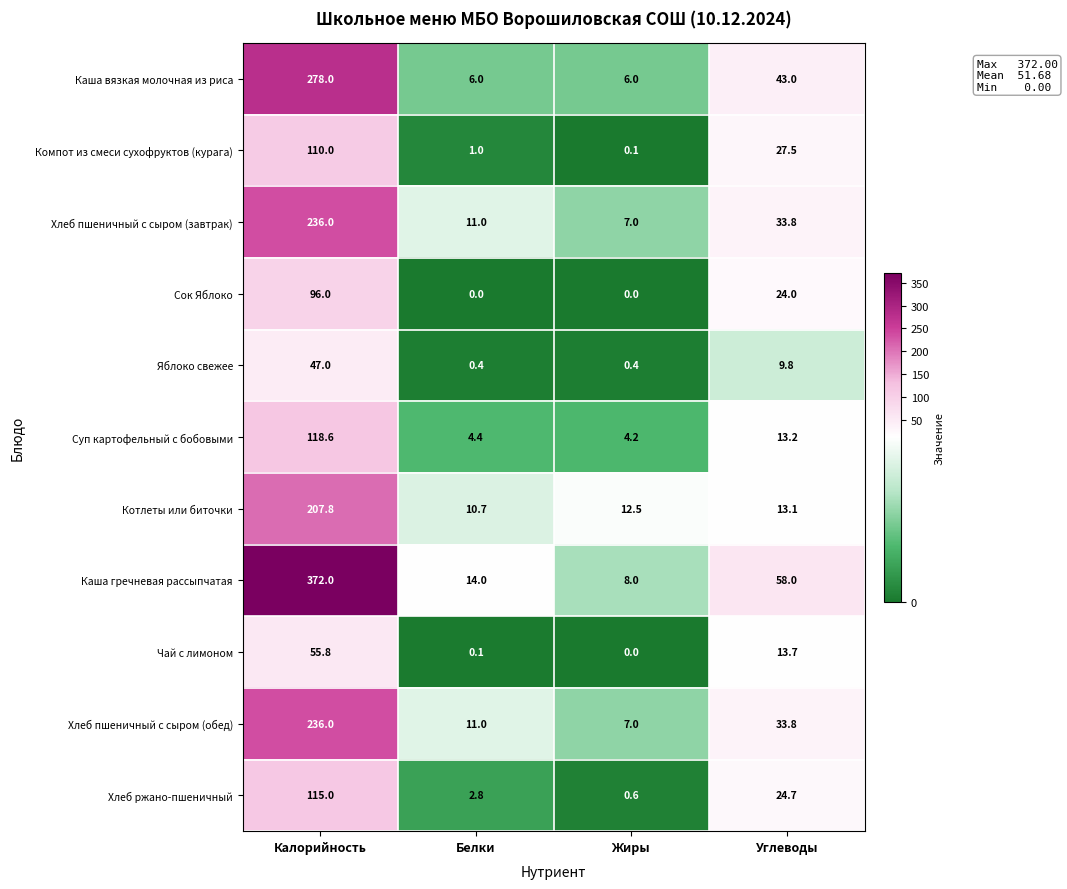

At how many categories does at least one series exceed 256?

1